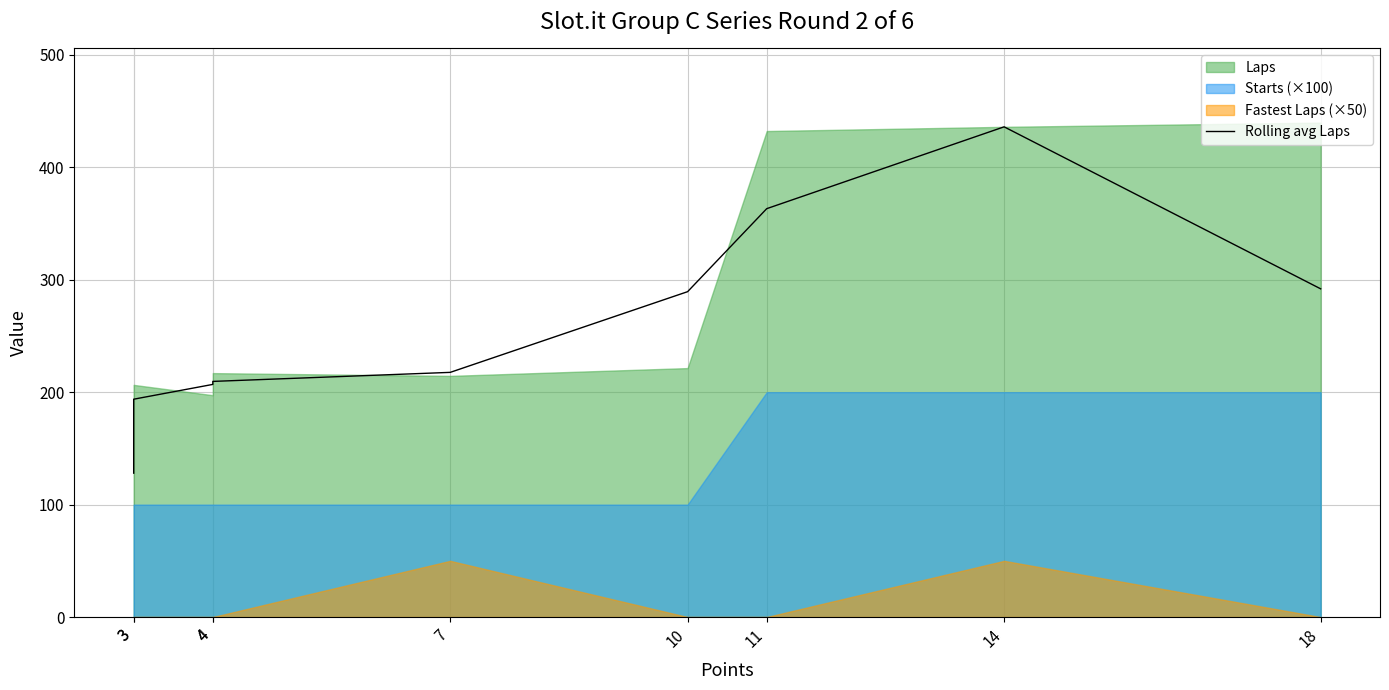

How many data points are less than 217?

4